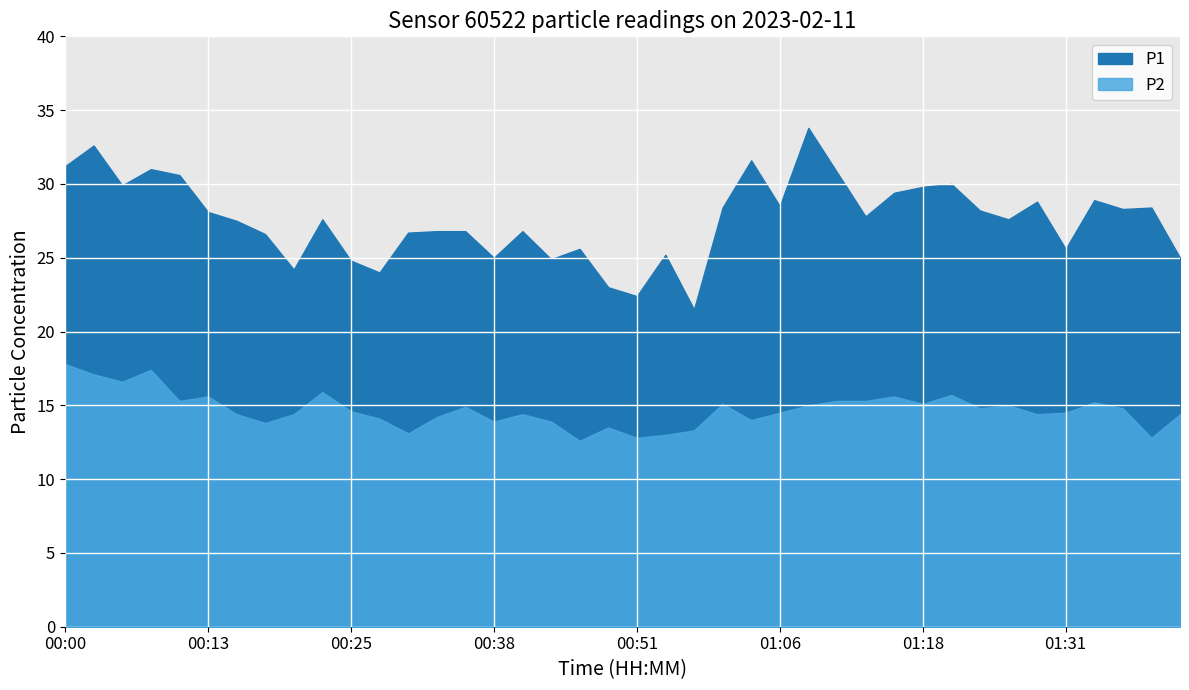

Where is P1 nearest to the value 27?

00:33